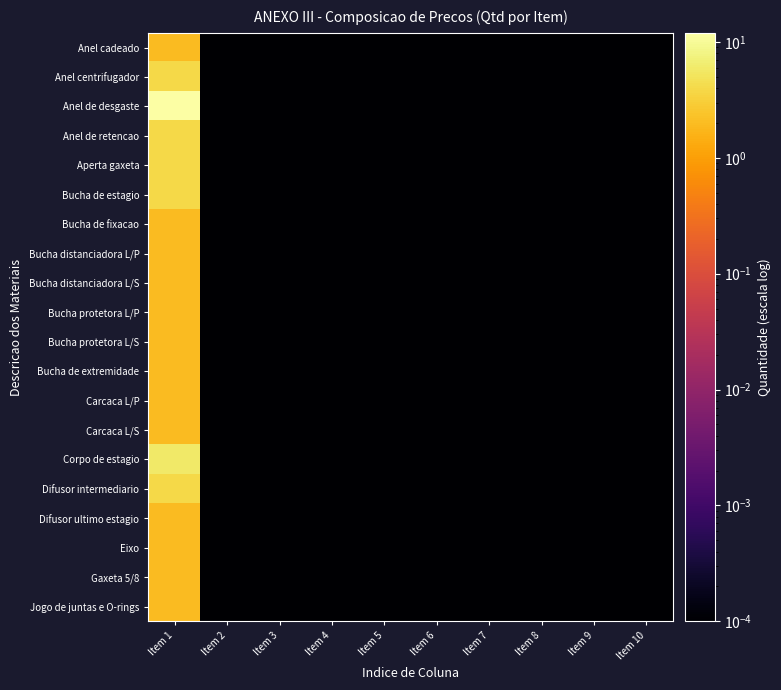

Reading left to right, extract all data points from this chart.

Anel cadeado: Item 1=2.0	Item 2=0.0	Item 3=0.0	Item 4=0.0	Item 5=0.0	Item 6=0.0	Item 7=0.0	Item 8=0.0	Item 9=0.0	Item 10=0.0
Anel centrifugador: Item 1=4.0	Item 2=0.0	Item 3=0.0	Item 4=0.0	Item 5=0.0	Item 6=0.0	Item 7=0.0	Item 8=0.0	Item 9=0.0	Item 10=0.0
Anel de desgaste: Item 1=12.0	Item 2=0.0	Item 3=0.0	Item 4=0.0	Item 5=0.0	Item 6=0.0	Item 7=0.0	Item 8=0.0	Item 9=0.0	Item 10=0.0
Anel de retencao: Item 1=4.0	Item 2=0.0	Item 3=0.0	Item 4=0.0	Item 5=0.0	Item 6=0.0	Item 7=0.0	Item 8=0.0	Item 9=0.0	Item 10=0.0
Aperta gaxeta: Item 1=4.0	Item 2=0.0	Item 3=0.0	Item 4=0.0	Item 5=0.0	Item 6=0.0	Item 7=0.0	Item 8=0.0	Item 9=0.0	Item 10=0.0
Bucha de estagio: Item 1=4.0	Item 2=0.0	Item 3=0.0	Item 4=0.0	Item 5=0.0	Item 6=0.0	Item 7=0.0	Item 8=0.0	Item 9=0.0	Item 10=0.0
Bucha de fixacao: Item 1=2.0	Item 2=0.0	Item 3=0.0	Item 4=0.0	Item 5=0.0	Item 6=0.0	Item 7=0.0	Item 8=0.0	Item 9=0.0	Item 10=0.0
Bucha distanciadora L/P: Item 1=2.0	Item 2=0.0	Item 3=0.0	Item 4=0.0	Item 5=0.0	Item 6=0.0	Item 7=0.0	Item 8=0.0	Item 9=0.0	Item 10=0.0
Bucha distanciadora L/S: Item 1=2.0	Item 2=0.0	Item 3=0.0	Item 4=0.0	Item 5=0.0	Item 6=0.0	Item 7=0.0	Item 8=0.0	Item 9=0.0	Item 10=0.0
Bucha protetora L/P: Item 1=2.0	Item 2=0.0	Item 3=0.0	Item 4=0.0	Item 5=0.0	Item 6=0.0	Item 7=0.0	Item 8=0.0	Item 9=0.0	Item 10=0.0
Bucha protetora L/S: Item 1=2.0	Item 2=0.0	Item 3=0.0	Item 4=0.0	Item 5=0.0	Item 6=0.0	Item 7=0.0	Item 8=0.0	Item 9=0.0	Item 10=0.0
Bucha de extremidade: Item 1=2.0	Item 2=0.0	Item 3=0.0	Item 4=0.0	Item 5=0.0	Item 6=0.0	Item 7=0.0	Item 8=0.0	Item 9=0.0	Item 10=0.0
Carcaca L/P: Item 1=2.0	Item 2=0.0	Item 3=0.0	Item 4=0.0	Item 5=0.0	Item 6=0.0	Item 7=0.0	Item 8=0.0	Item 9=0.0	Item 10=0.0
Carcaca L/S: Item 1=2.0	Item 2=0.0	Item 3=0.0	Item 4=0.0	Item 5=0.0	Item 6=0.0	Item 7=0.0	Item 8=0.0	Item 9=0.0	Item 10=0.0
Corpo de estagio: Item 1=6.0	Item 2=0.0	Item 3=0.0	Item 4=0.0	Item 5=0.0	Item 6=0.0	Item 7=0.0	Item 8=0.0	Item 9=0.0	Item 10=0.0
Difusor intermediario: Item 1=4.0	Item 2=0.0	Item 3=0.0	Item 4=0.0	Item 5=0.0	Item 6=0.0	Item 7=0.0	Item 8=0.0	Item 9=0.0	Item 10=0.0
Difusor ultimo estagio: Item 1=2.0	Item 2=0.0	Item 3=0.0	Item 4=0.0	Item 5=0.0	Item 6=0.0	Item 7=0.0	Item 8=0.0	Item 9=0.0	Item 10=0.0
Eixo: Item 1=2.0	Item 2=0.0	Item 3=0.0	Item 4=0.0	Item 5=0.0	Item 6=0.0	Item 7=0.0	Item 8=0.0	Item 9=0.0	Item 10=0.0
Gaxeta 5/8: Item 1=2.0	Item 2=0.0	Item 3=0.0	Item 4=0.0	Item 5=0.0	Item 6=0.0	Item 7=0.0	Item 8=0.0	Item 9=0.0	Item 10=0.0
Jogo de juntas e O-rings: Item 1=2.0	Item 2=0.0	Item 3=0.0	Item 4=0.0	Item 5=0.0	Item 6=0.0	Item 7=0.0	Item 8=0.0	Item 9=0.0	Item 10=0.0